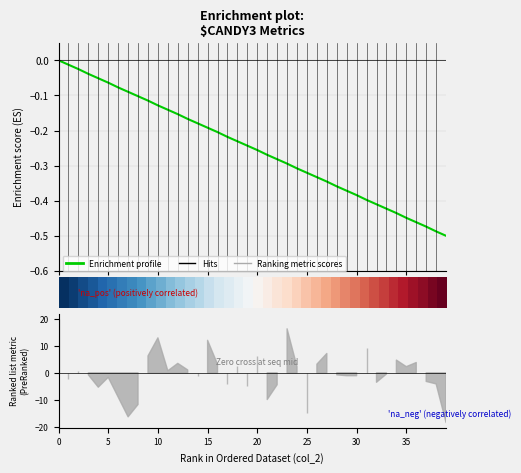

What is the minimum value shown in the chart?

-0.5